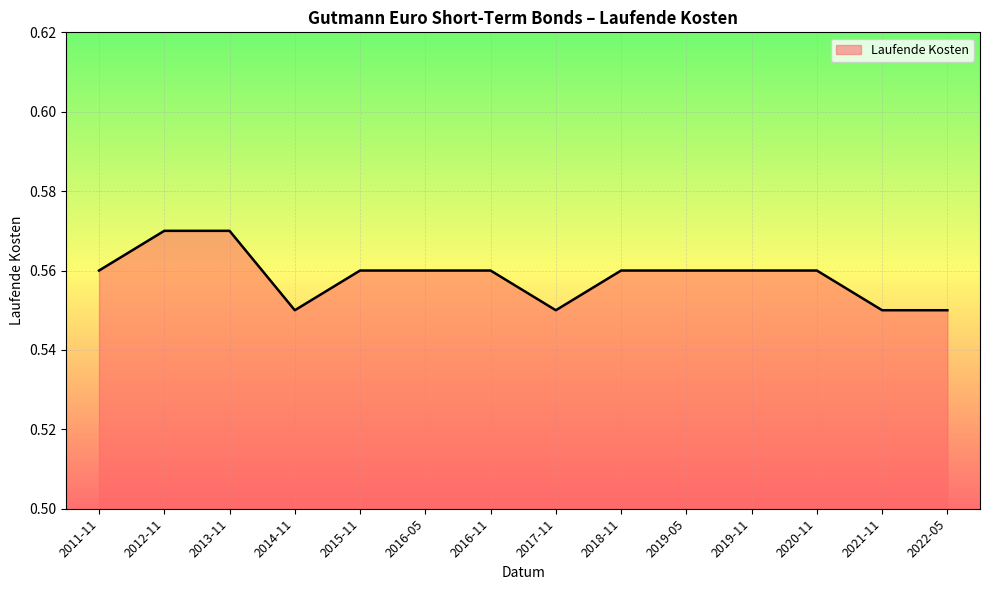

What position from the left is 2019-05?

10